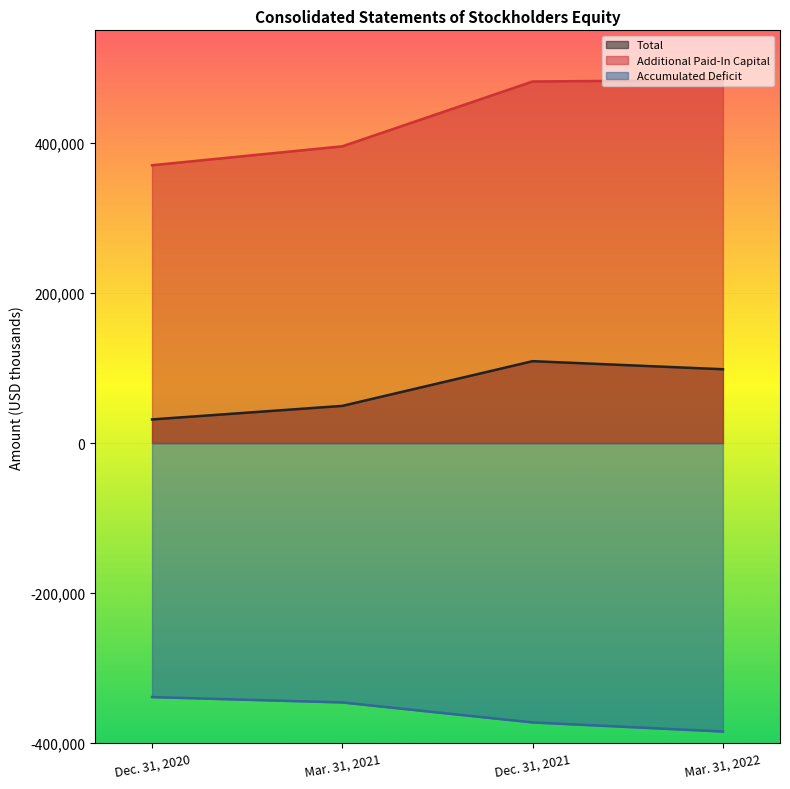

Which series has the largest total across all categories?

Additional Paid-In Capital